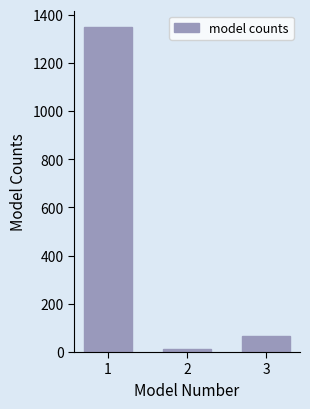

Reading left to right, list all the values displayed in this chart.

1=1349.8	2=14.2	3=65.0